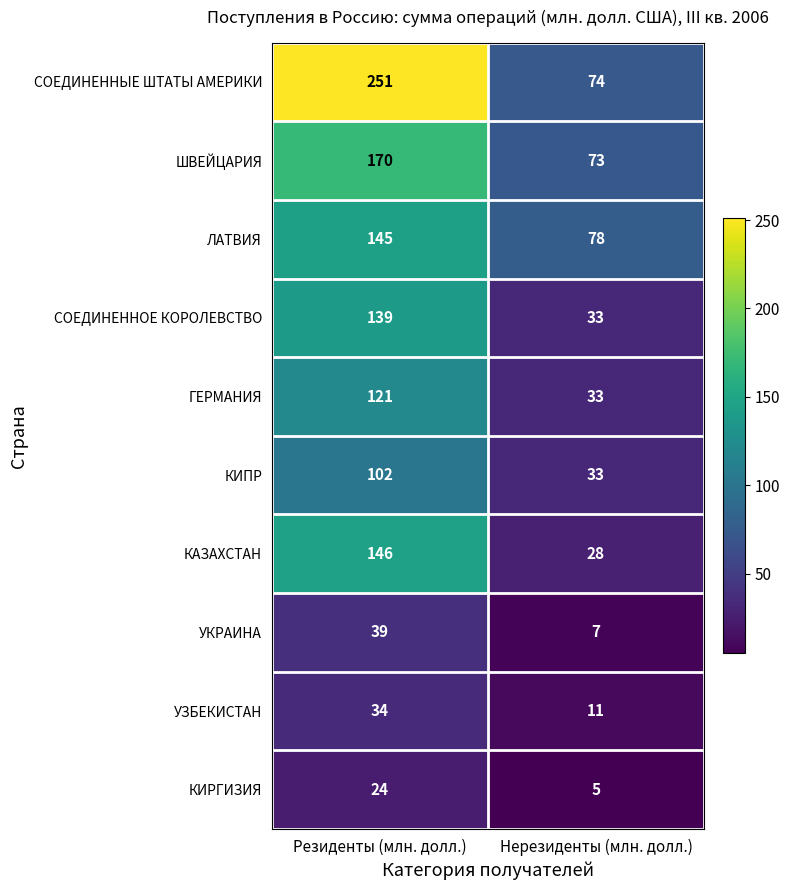

Which series has the widest spread of values?

СОЕДИНЕННЫЕ ШТАТЫ АМЕРИКИ